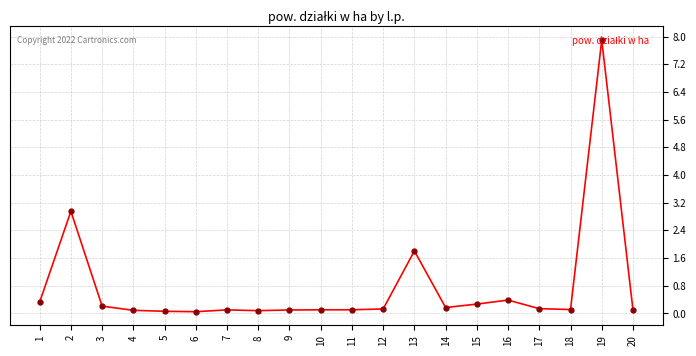

The value at 20 is 0.1. True or false?

True